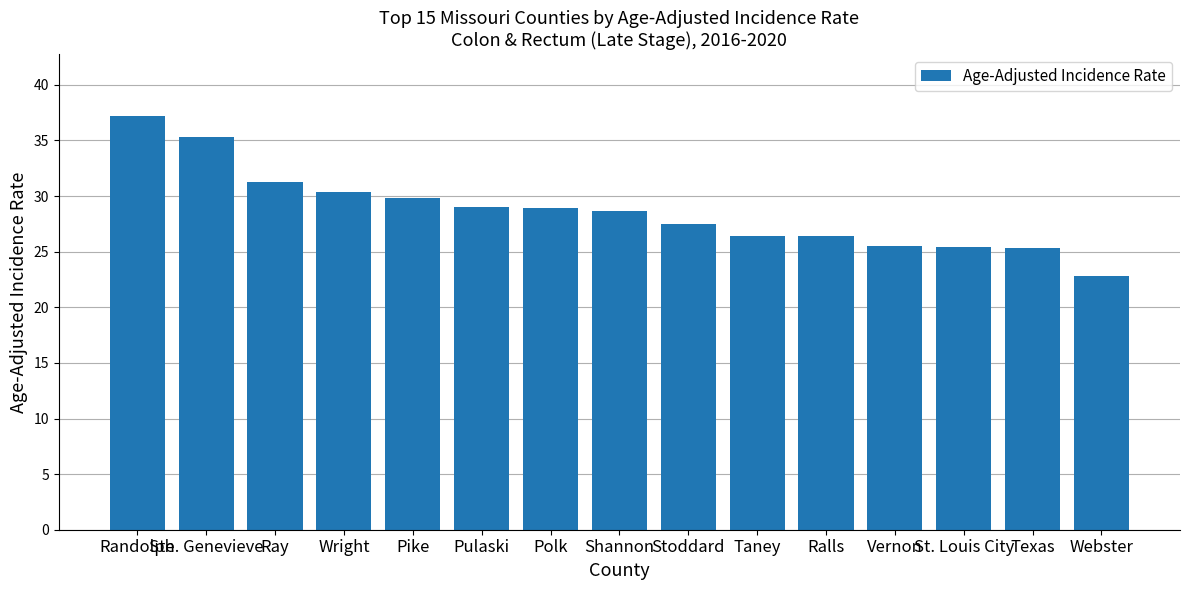

What is the change in value from Ralls to Texas?

-1.1